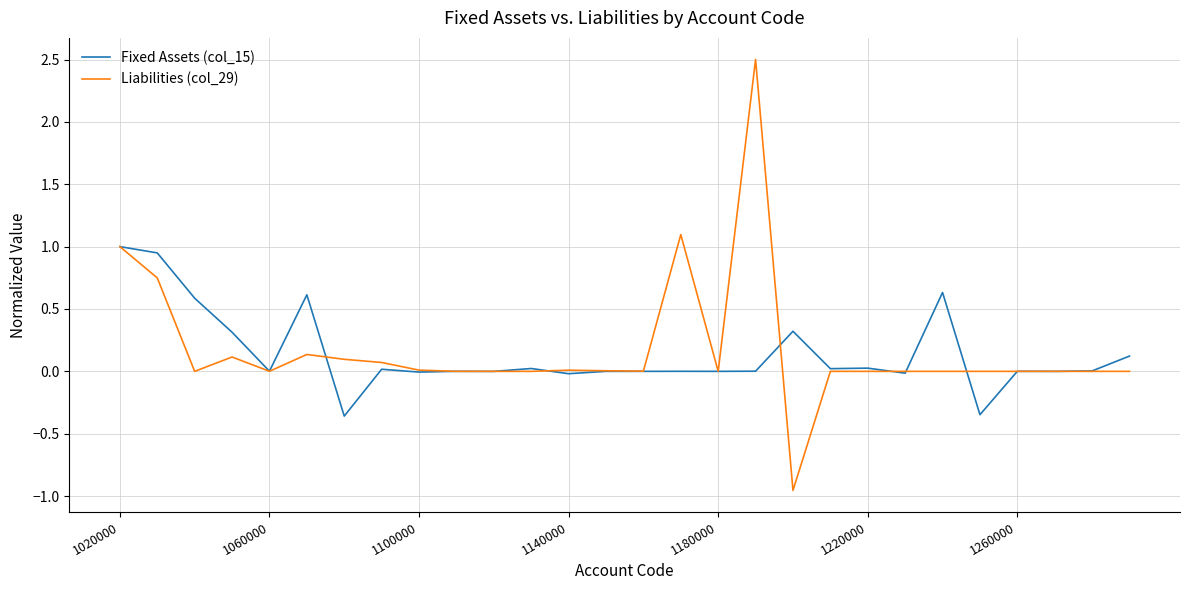

Which series has the widest spread of values?

Liabilities (col_29)